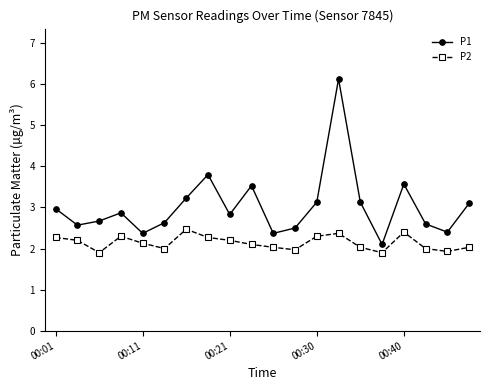

What is the difference between the maximum and minimum values in the P1 series?

4.0